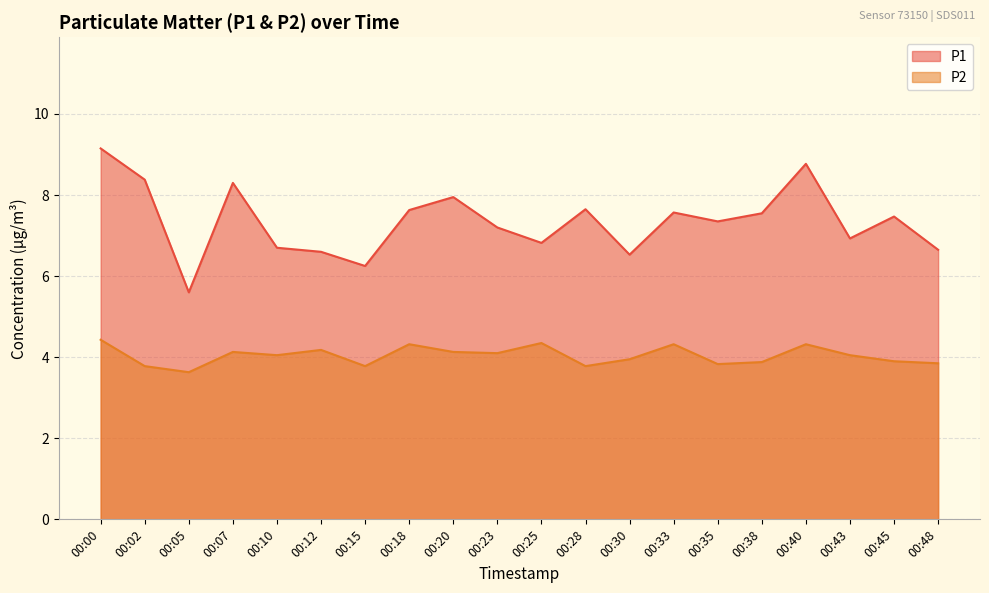

Reading left to right, list all the values displayed in this chart.

P1: 00:00=9.2	00:02=8.4	00:05=5.6	00:07=8.3	00:10=6.7	00:12=6.6	00:15=6.2	00:18=7.6	00:20=8.0	00:23=7.2	00:25=6.8	00:28=7.7	00:30=6.5	00:33=7.6	00:35=7.3	00:38=7.5	00:40=8.8	00:43=6.9	00:45=7.5	00:48=6.7
P2: 00:00=4.4	00:02=3.8	00:05=3.6	00:07=4.1	00:10=4.0	00:12=4.2	00:15=3.8	00:18=4.3	00:20=4.1	00:23=4.1	00:25=4.3	00:28=3.8	00:30=4.0	00:33=4.3	00:35=3.8	00:38=3.9	00:40=4.3	00:43=4.0	00:45=3.9	00:48=3.9